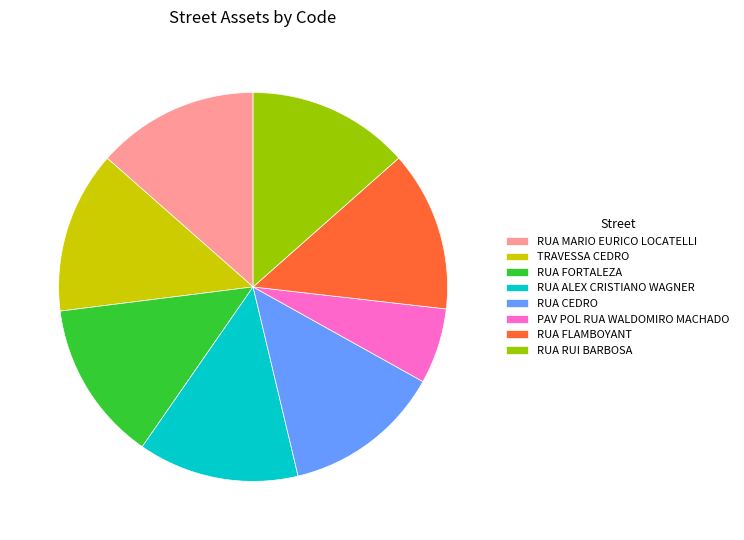

Is the sum of RUA FLAMBOYANT and RUA MARIO EURICO LOCATELLI greater than half?

No